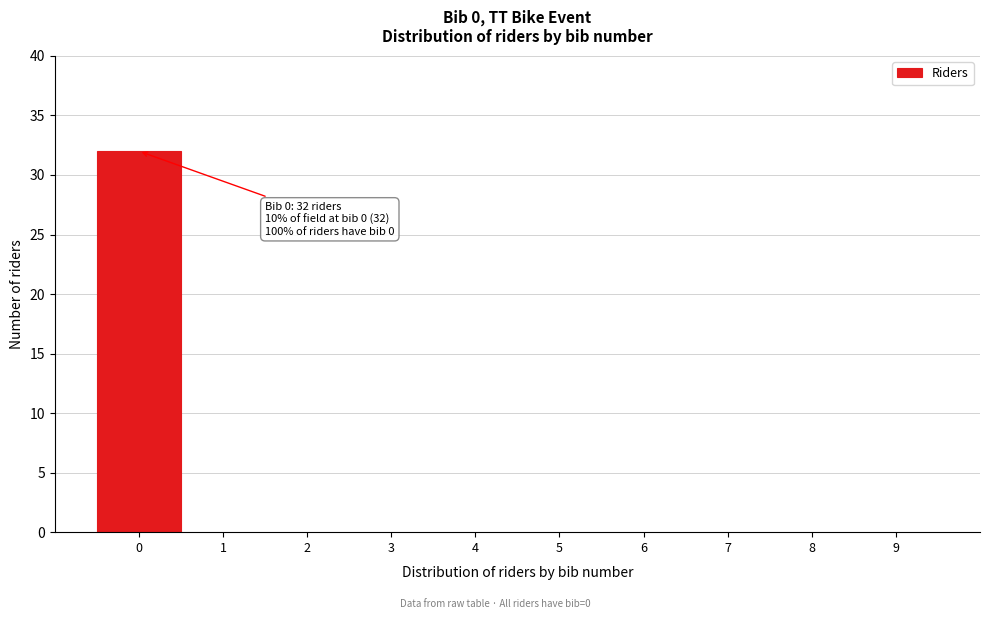

Which range on the x-axis has the tallest bar?

-0.5 to 0.5